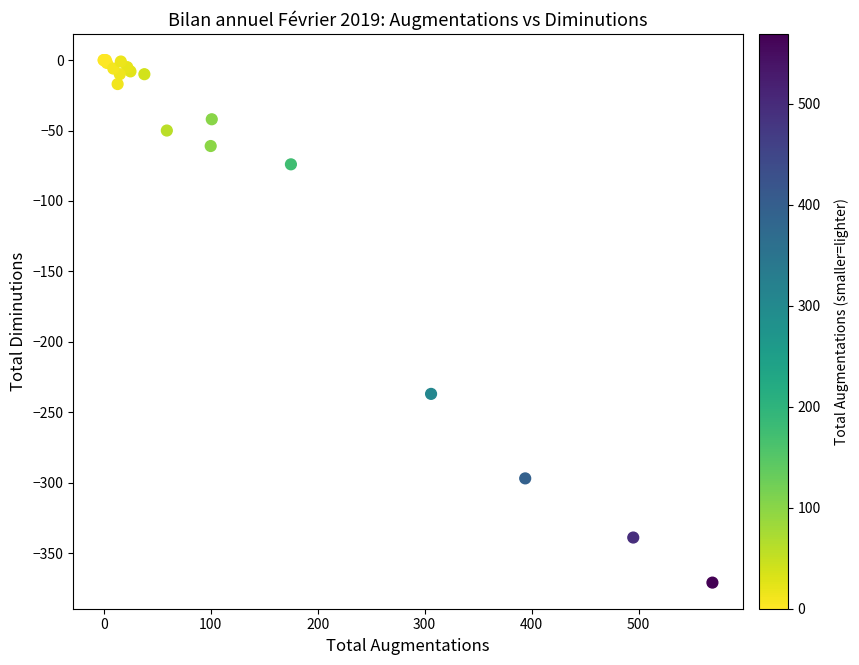

What Y value in the scatter plot is closest to -185?

-237